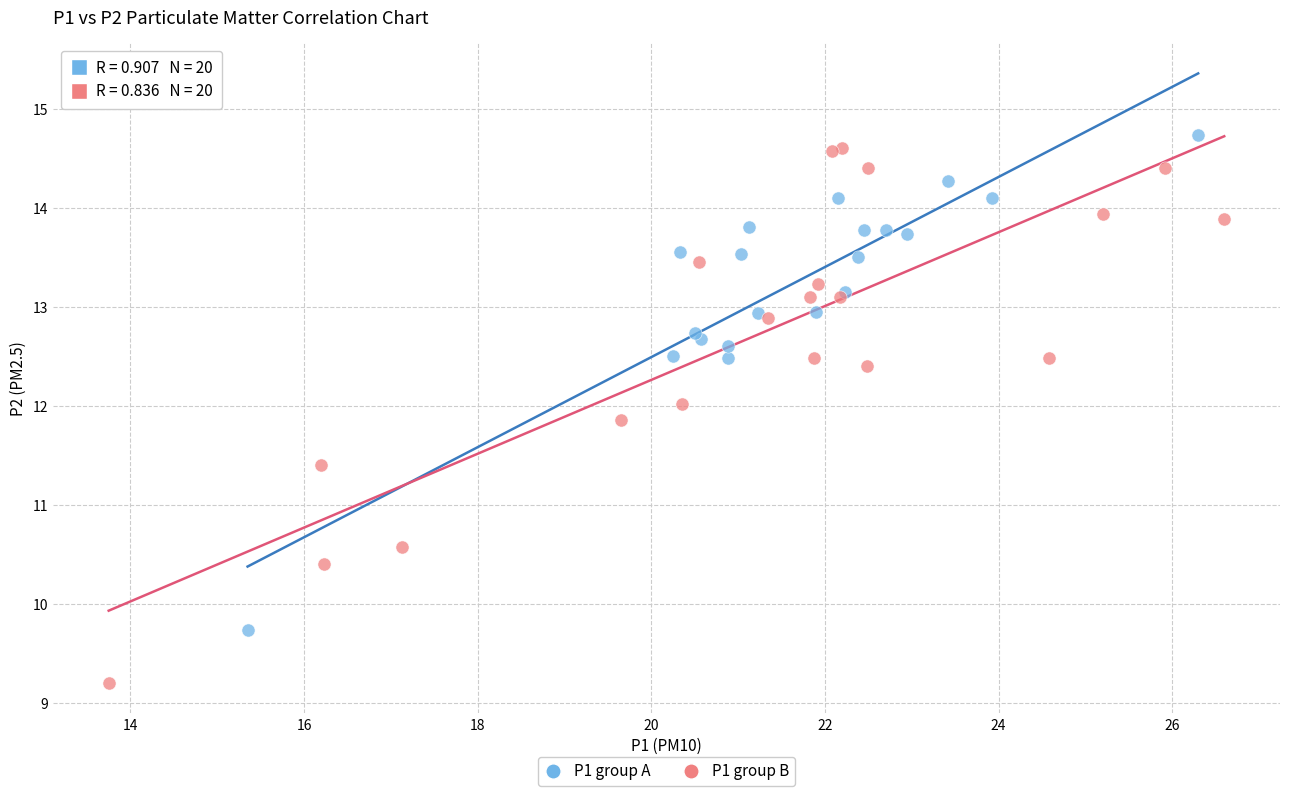

Which series has the largest Y range (max minus min)?

P1 group B